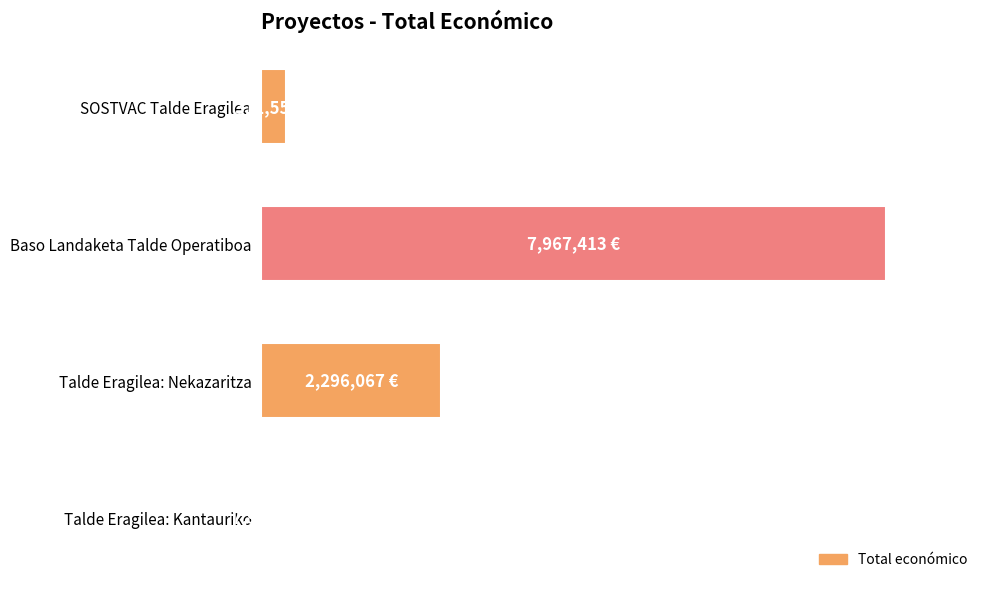

Rank the categories by value from highest to lowest.

Baso Landaketa Talde Operatiboa, Talde Eragilea: Nekazaritza, SOSTVAC Talde Eragilea, Talde Eragilea: Kantauriko